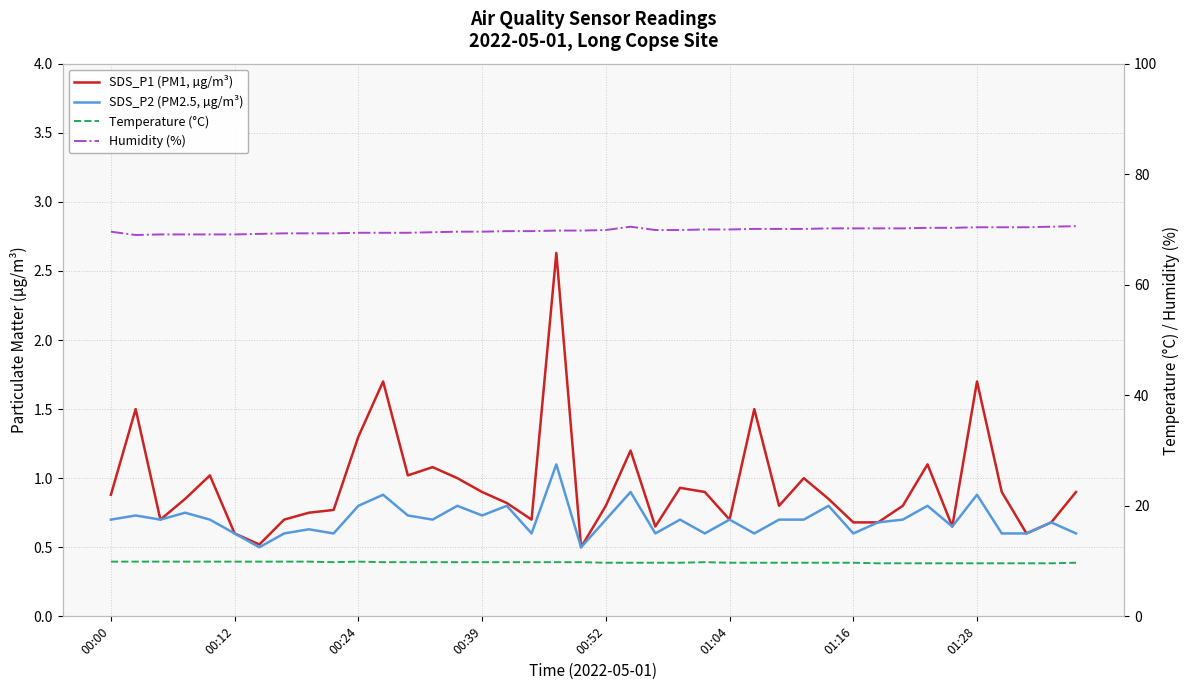

What is the value of the Temperature (°C) point at the 39th from the left?

9.6